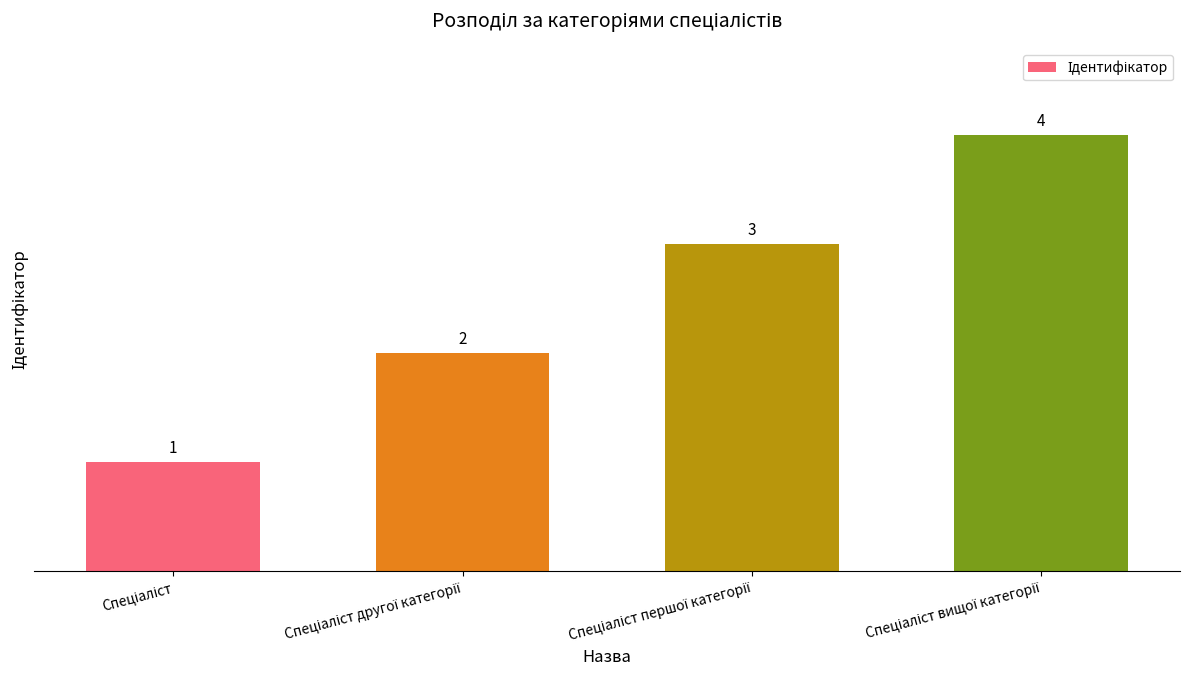

What is the greatest value displayed?

4